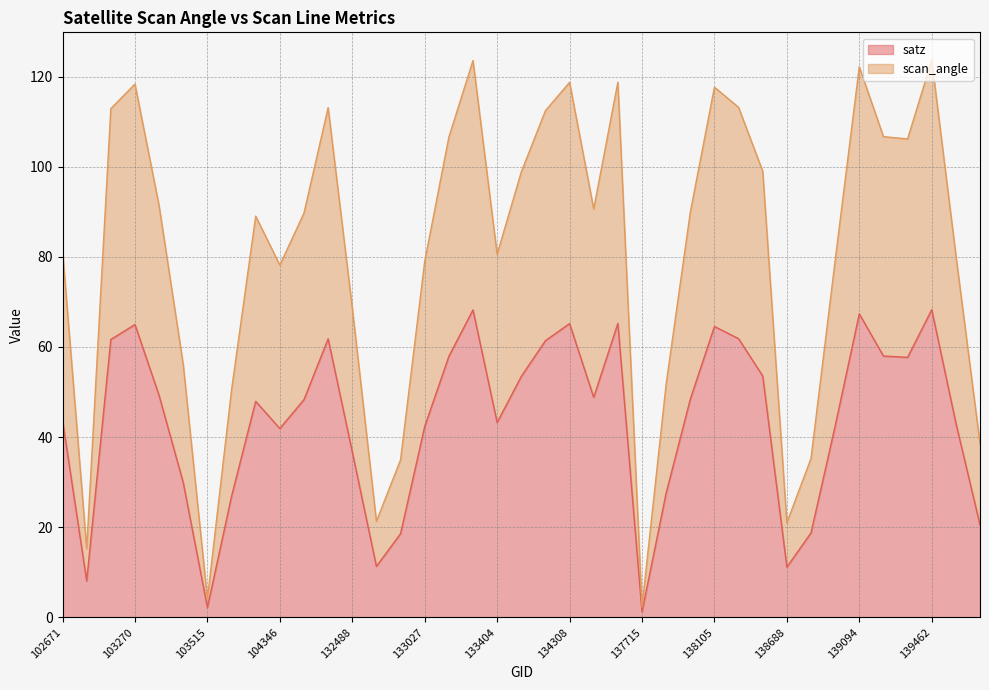

Reading right to left, transcribe all the data shown in this chart.

satz: 139672=20.5	139475=43.1	139462=68.3	139283=57.7	139269=58.0	139094=67.3	139080=42.5	138881=18.7	138688=11.1	138296=53.5	138282=61.8	138105=64.5	138092=48.4	137903=27.6	137715=1.2	134505=65.2	134322=48.8	134308=65.2	134138=61.4	134124=53.5	133404=43.2	133392=68.2	133209=57.9	133027=42.3	132847=18.6	132669=11.3	132488=36.7	132296=61.8	132123=48.3	104346=41.9	103752=47.9	103634=26.9	103515=2.2	103396=29.9	103278=49.2	103270=65.0	103160=61.6	102911=8.1	102671=43.7
scan_angle: 139672=38.5	139475=80.4	139462=123.6	139283=106.1	139269=106.7	139094=122.2	139080=79.2	138881=35.2	138688=21.0	138296=99.0	138282=113.2	138105=117.6	138092=89.9	137903=51.8	137715=2.3	134505=118.7	134322=90.6	134308=118.7	134138=112.4	134124=98.8	133404=80.6	133392=123.5	133209=106.5	133027=79.0	132847=34.9	132669=21.3	132488=68.7	132296=113.1	132123=89.7	104346=78.2	103752=89.0	103634=50.5	103515=4.1	103396=56.0	103278=91.3	103270=118.3	103160=112.9	102911=15.2	102671=81.4